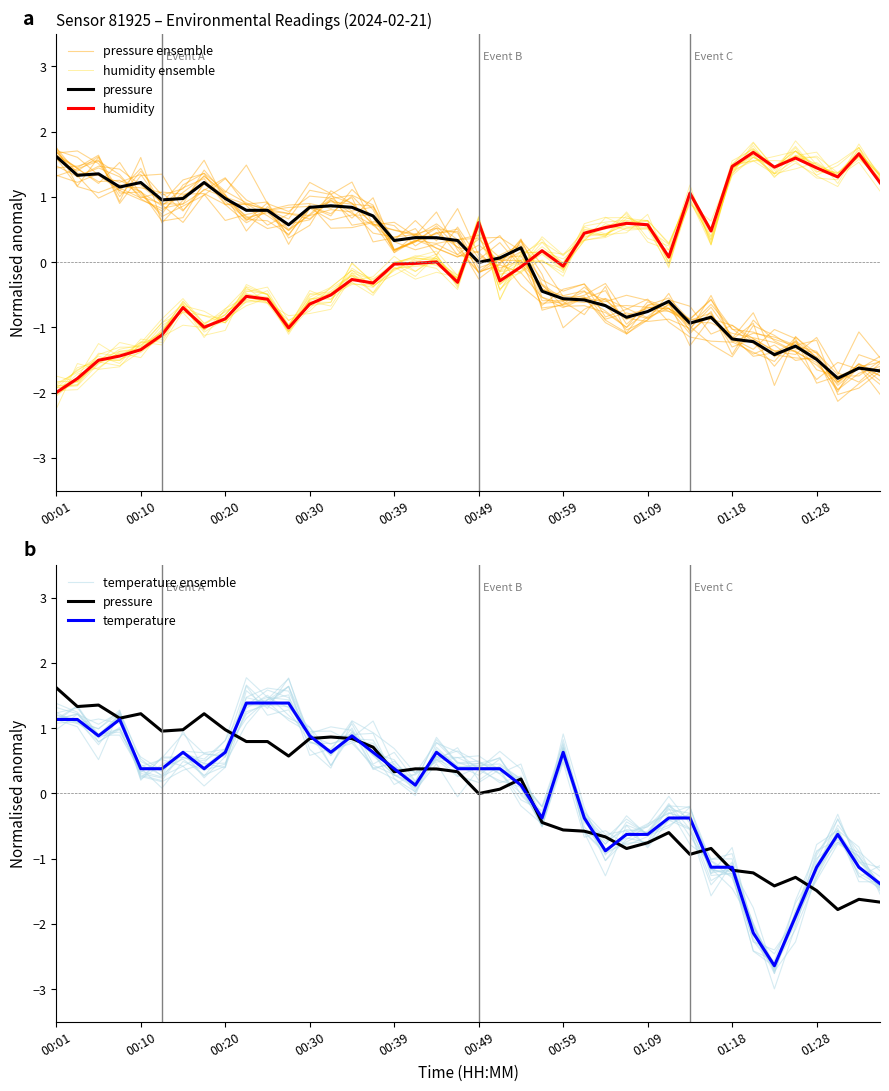

How many values in humidity are above zero?

18